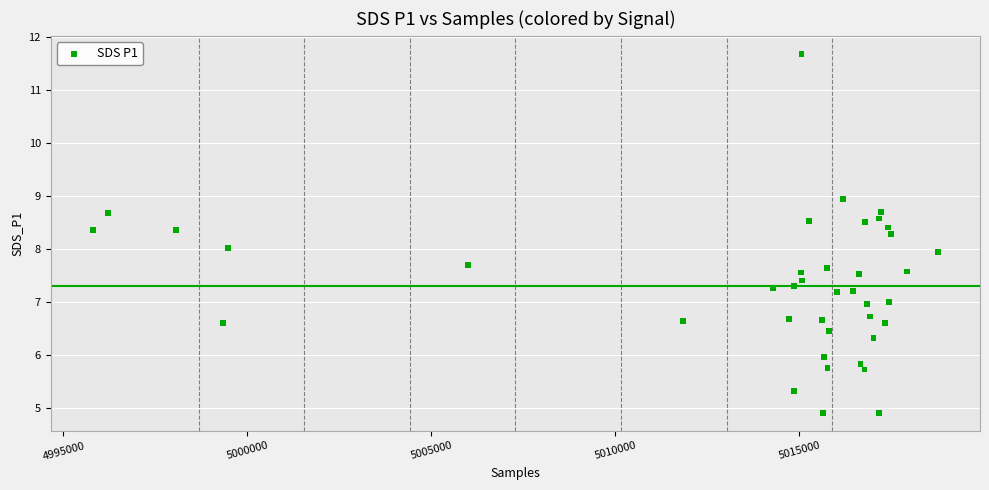

What is the range of X values (max minus min)?

22964.0